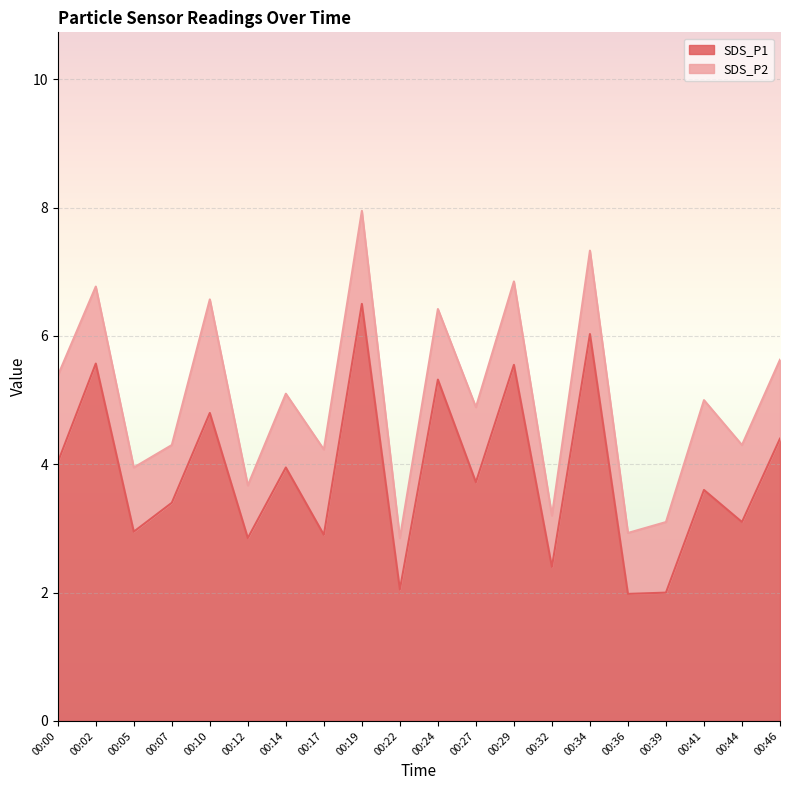

Where does the data first go above 3?

00:00